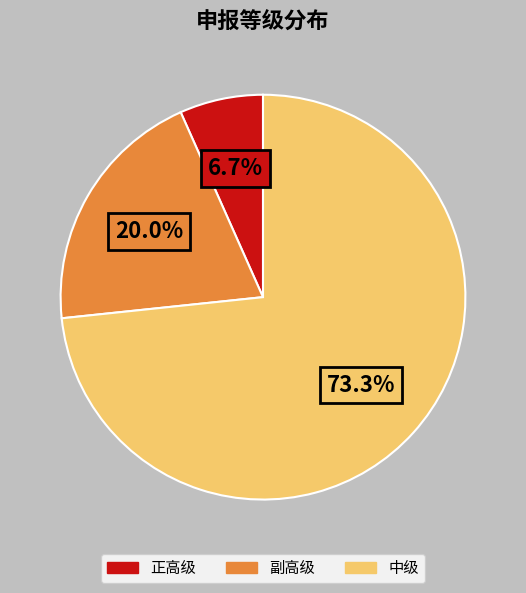

To the nearest percent, what is the difference between the largest and smallest slice percentages?

67%